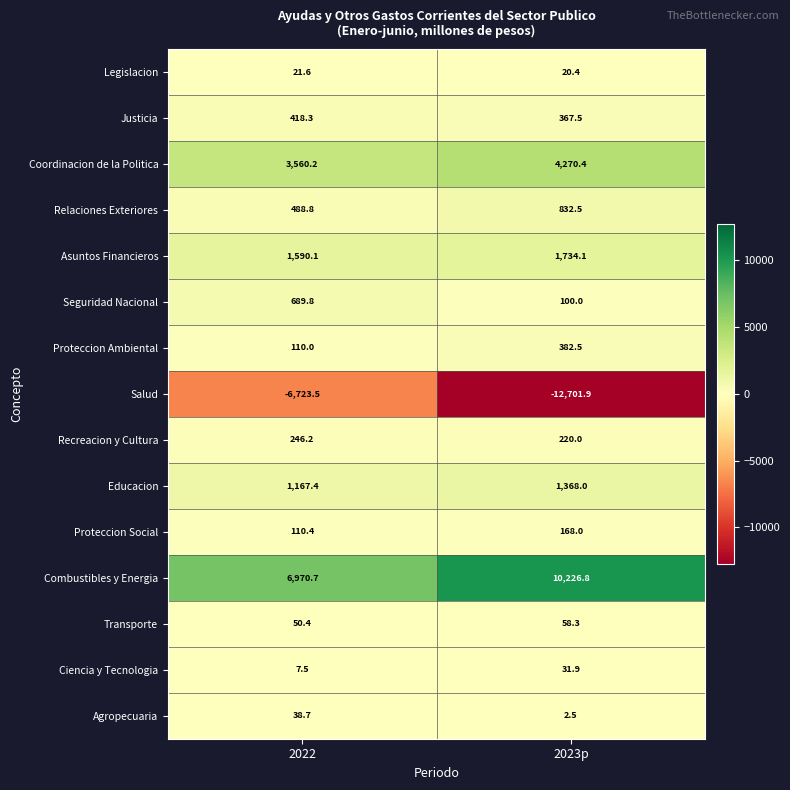

True or false: Justicia has a value of 418.3 at 2022.

True